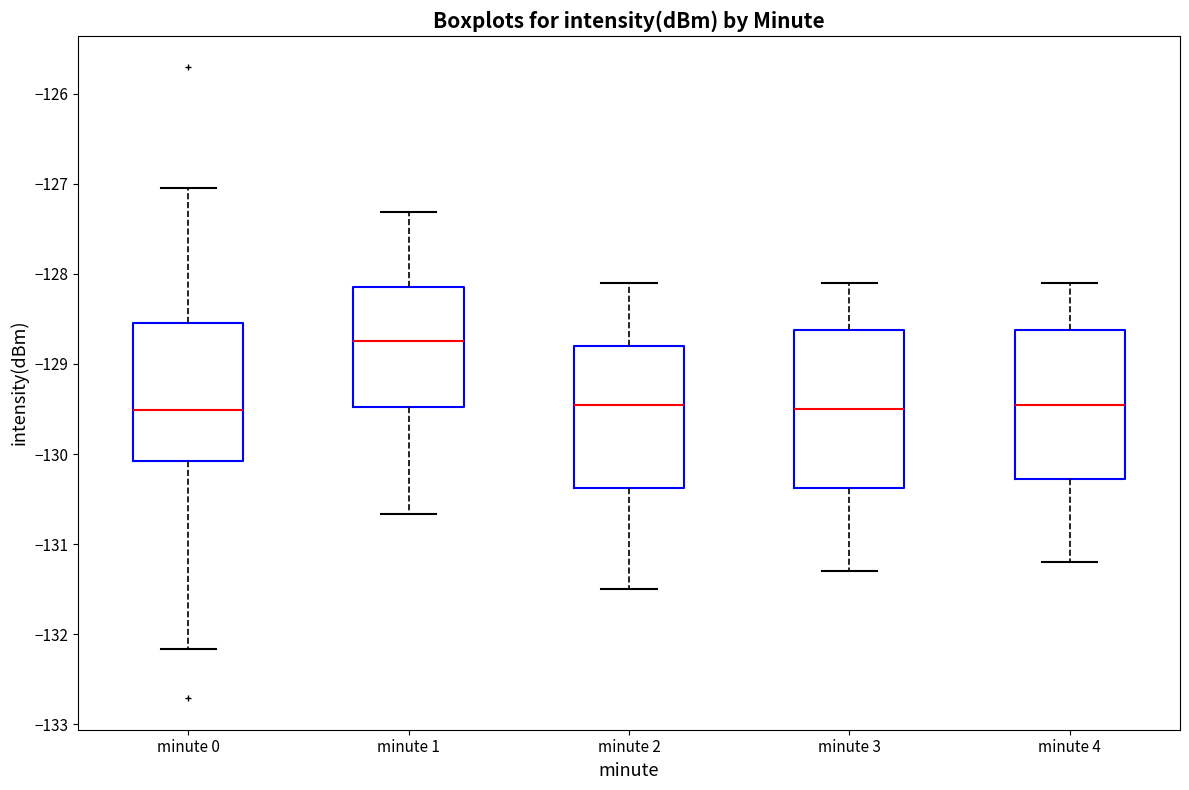

Reading left to right, transcribe this box plot: for each box, give where its median line is, the range the box spans, and where its two whiskers end, as read against the y-axis. The values are not printed on the chart, so give them approximately, as read against the axis.

minute 0: median -129.5, box -130.1 to -128.5, whiskers -132.2 to -127.0
minute 1: median -128.7, box -129.5 to -128.1, whiskers -130.7 to -127.3
minute 2: median -129.4, box -130.4 to -128.8, whiskers -131.5 to -128.1
minute 3: median -129.5, box -130.4 to -128.6, whiskers -131.3 to -128.1
minute 4: median -129.4, box -130.3 to -128.6, whiskers -131.2 to -128.1